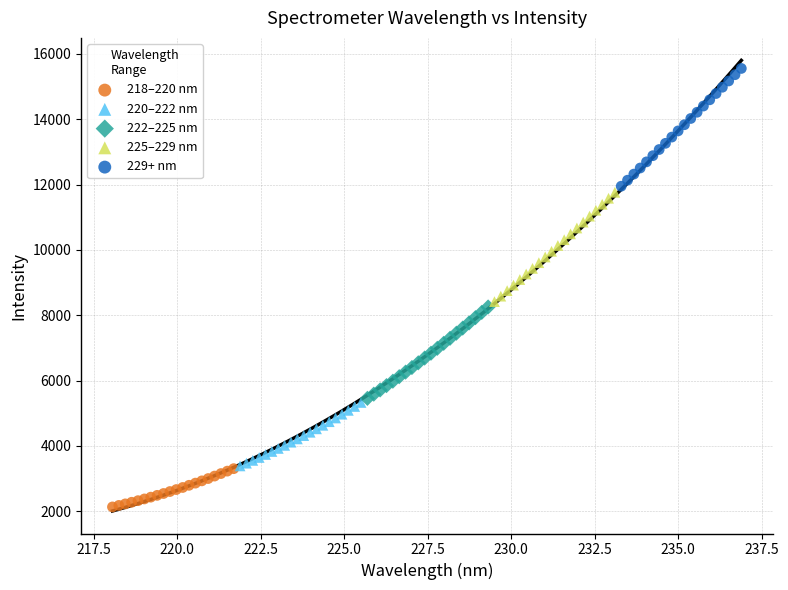

Which series contains the highest Y value?

229+ nm